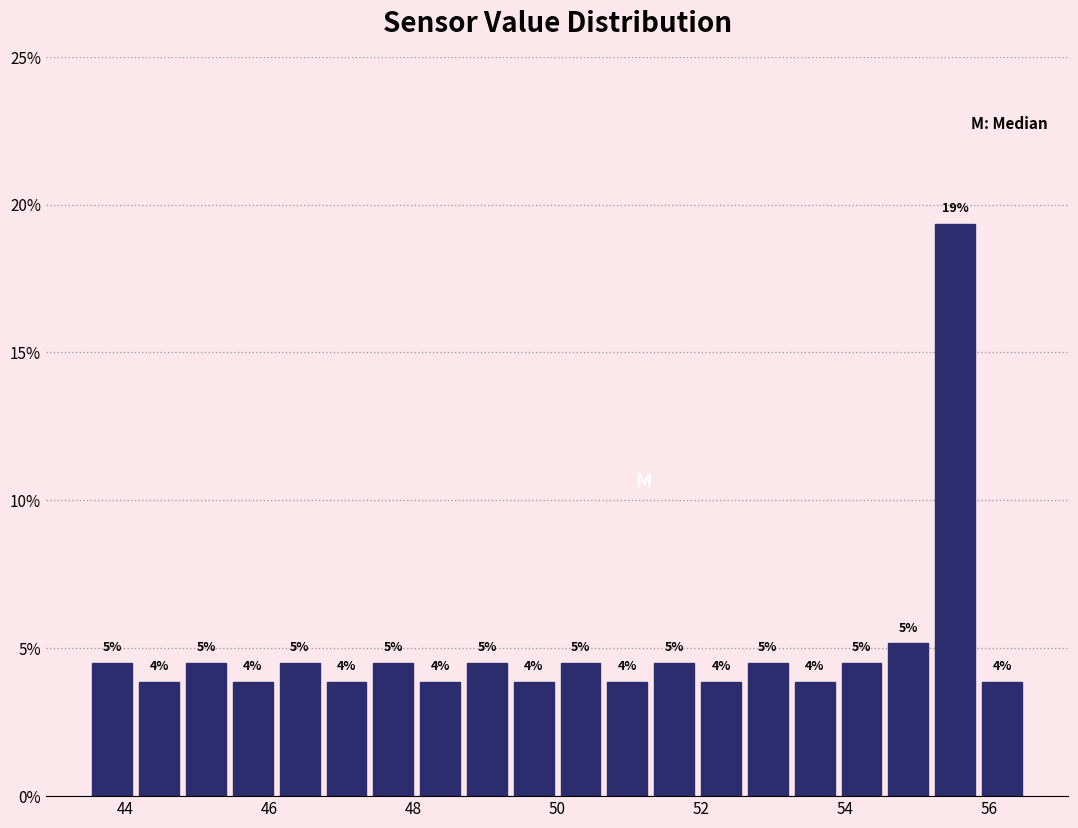

Around what value on the x-axis is the tallest bar? Give the approximate position of its centre, as read against the axis.

55.6